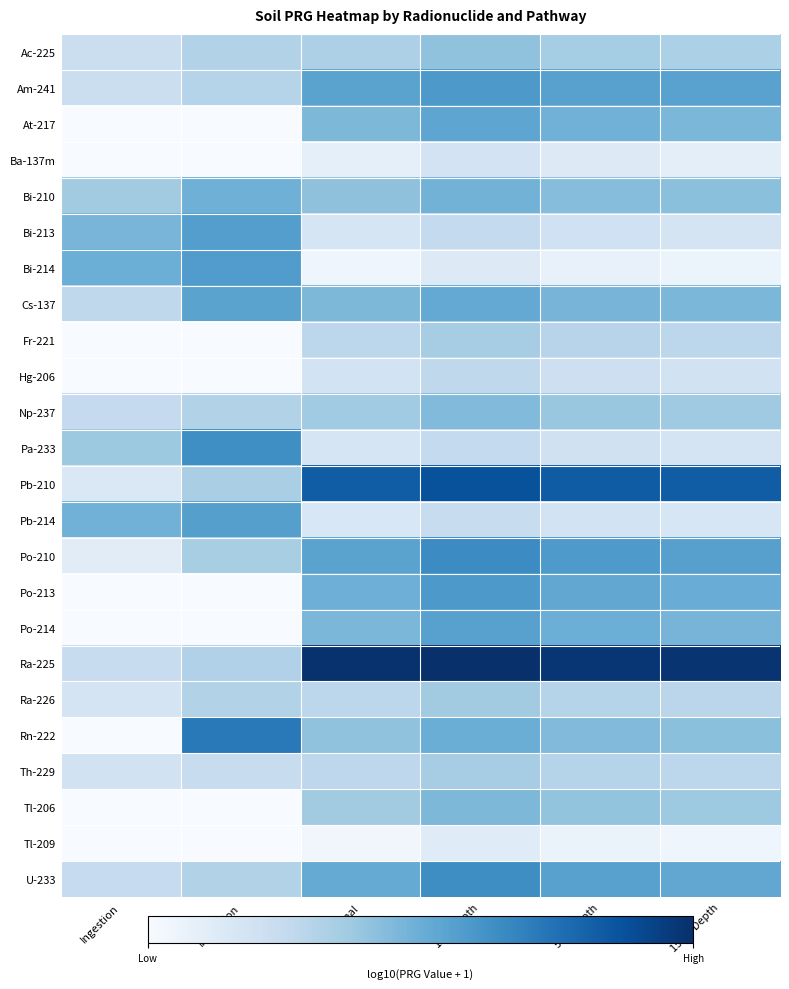

Reading left to right, list all the values displayed in this chart.

Ac-225: Ingestion=2.3	Inhalation=3.2	External=3.3	1cm Depth=4.2	5cm Depth=3.6	15cm Depth=3.4
Am-241: Ingestion=2.3	Inhalation=3.1	External=5.6	1cm Depth=6.1	5cm Depth=5.7	15cm Depth=5.6
At-217: Ingestion=0.0	Inhalation=0.0	External=4.6	1cm Depth=5.5	5cm Depth=4.9	15cm Depth=4.7
Ba-137m: Ingestion=0.0	Inhalation=0.0	External=0.9	1cm Depth=1.9	5cm Depth=1.3	15cm Depth=1.0
Bi-210: Ingestion=3.7	Inhalation=5.0	External=4.2	1cm Depth=4.9	5cm Depth=4.4	15cm Depth=4.3
Bi-213: Ingestion=4.8	Inhalation=5.8	External=1.7	1cm Depth=2.6	5cm Depth=2.0	15cm Depth=1.8
Bi-214: Ingestion=5.1	Inhalation=5.9	External=0.4	1cm Depth=1.3	5cm Depth=0.8	15cm Depth=0.5
Cs-137: Ingestion=2.8	Inhalation=5.6	External=4.7	1cm Depth=5.3	5cm Depth=4.8	15cm Depth=4.7
Fr-221: Ingestion=0.0	Inhalation=0.0	External=2.9	1cm Depth=3.6	5cm Depth=3.0	15cm Depth=2.8
Hg-206: Ingestion=0.0	Inhalation=0.0	External=1.9	1cm Depth=2.8	5cm Depth=2.2	15cm Depth=2.0
Np-237: Ingestion=2.6	Inhalation=3.2	External=3.7	1cm Depth=4.5	5cm Depth=3.9	15cm Depth=3.8
Pa-233: Ingestion=3.8	Inhalation=6.5	External=1.7	1cm Depth=2.6	5cm Depth=2.0	15cm Depth=1.8
Pb-210: Ingestion=1.5	Inhalation=3.5	External=8.4	1cm Depth=8.9	5cm Depth=8.4	15cm Depth=8.4
Pb-214: Ingestion=4.9	Inhalation=5.8	External=1.6	1cm Depth=2.4	5cm Depth=1.9	15cm Depth=1.7
Po-210: Ingestion=1.1	Inhalation=3.5	External=5.6	1cm Depth=6.6	5cm Depth=6.0	15cm Depth=5.7
Po-213: Ingestion=0.0	Inhalation=0.0	External=5.0	1cm Depth=6.0	5cm Depth=5.4	15cm Depth=5.1
Po-214: Ingestion=0.0	Inhalation=0.0	External=4.7	1cm Depth=5.7	5cm Depth=5.1	15cm Depth=4.8
Ra-225: Ingestion=2.4	Inhalation=3.2	External=10.1	1cm Depth=10.2	5cm Depth=9.9	15cm Depth=10.0
Ra-226: Ingestion=1.8	Inhalation=3.2	External=2.8	1cm Depth=3.7	5cm Depth=3.1	15cm Depth=2.9
Rn-222: Ingestion=0.0	Inhalation=7.3	External=4.2	1cm Depth=5.1	5cm Depth=4.5	15cm Depth=4.3
Th-229: Ingestion=2.0	Inhalation=2.4	External=2.8	1cm Depth=3.6	5cm Depth=3.0	15cm Depth=2.9
Tl-206: Ingestion=0.0	Inhalation=0.0	External=3.7	1cm Depth=4.6	5cm Depth=4.1	15cm Depth=3.8
Tl-209: Ingestion=0.0	Inhalation=0.0	External=0.4	1cm Depth=1.2	5cm Depth=0.7	15cm Depth=0.5
U-233: Ingestion=2.5	Inhalation=3.2	External=5.3	1cm Depth=6.5	5cm Depth=5.7	15cm Depth=5.4